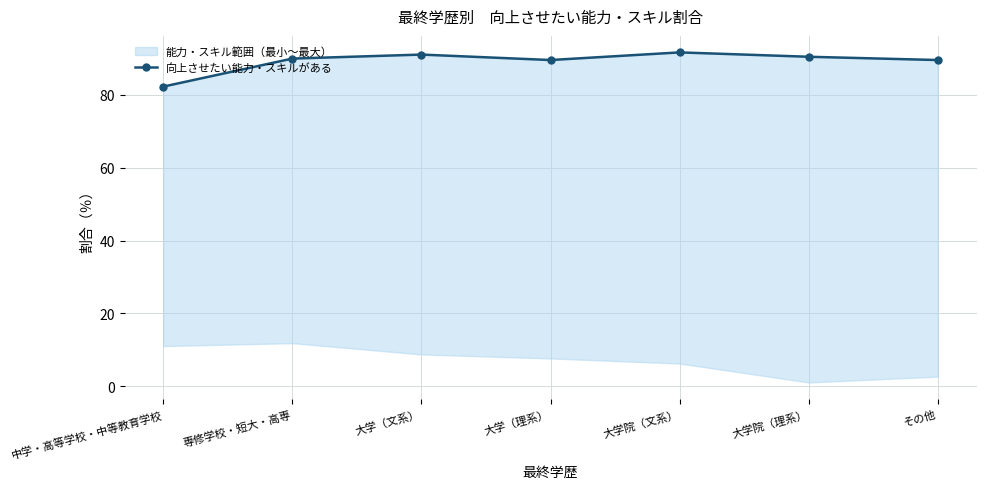

True or false: the data shows 53.6 at 大学院（文系）.

False